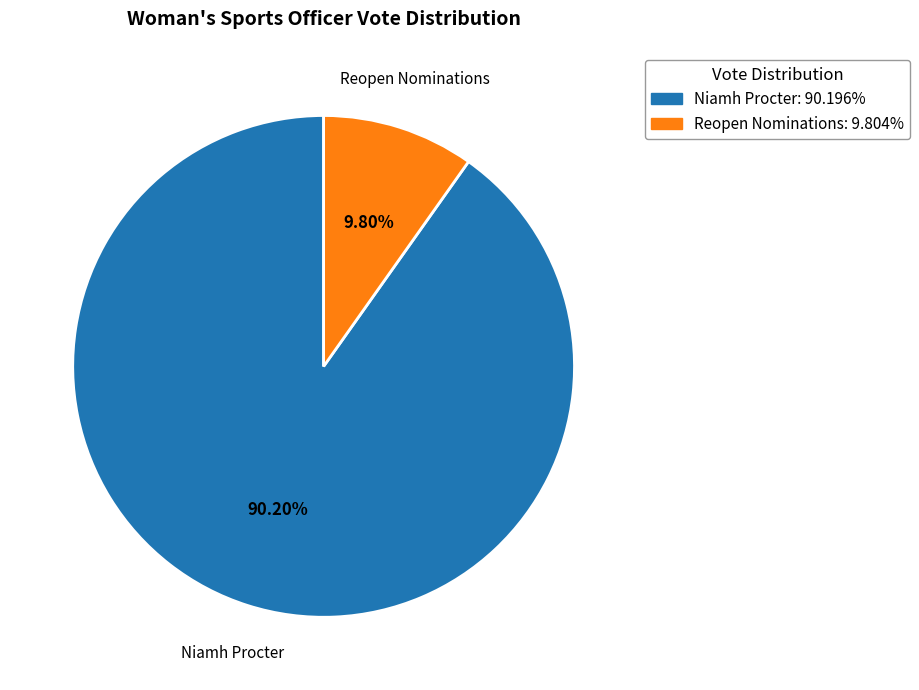

Do Niamh Procter: 90.196% and Reopen Nominations: 9.804% together represent more than half of the pie?

Yes